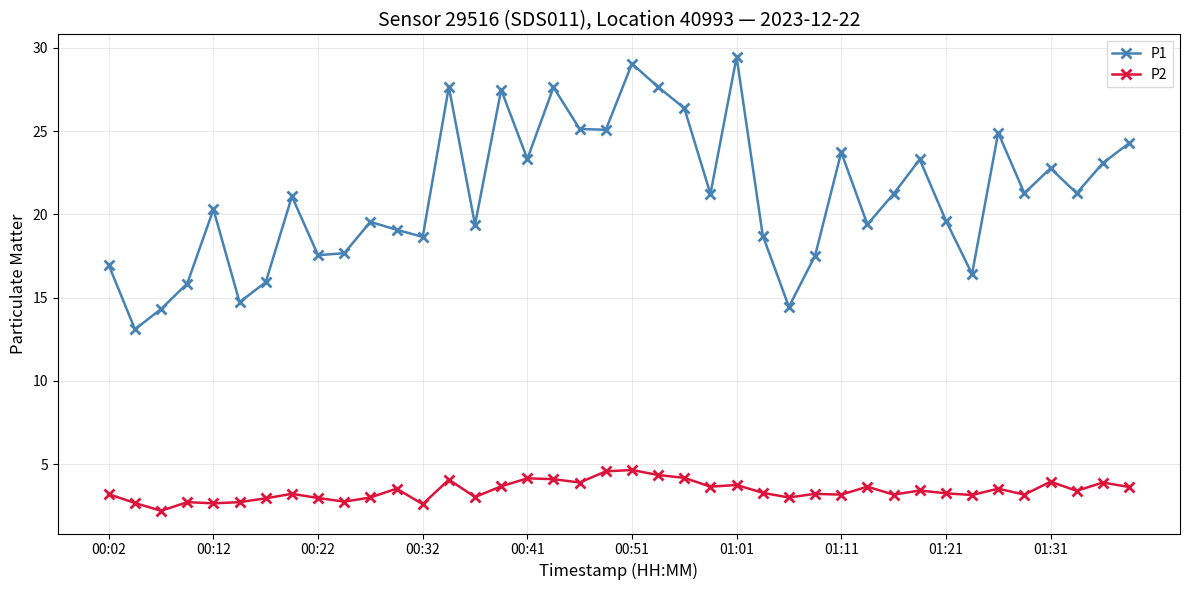

Rank the series by their maximum value, from lowest to highest.

P2, P1